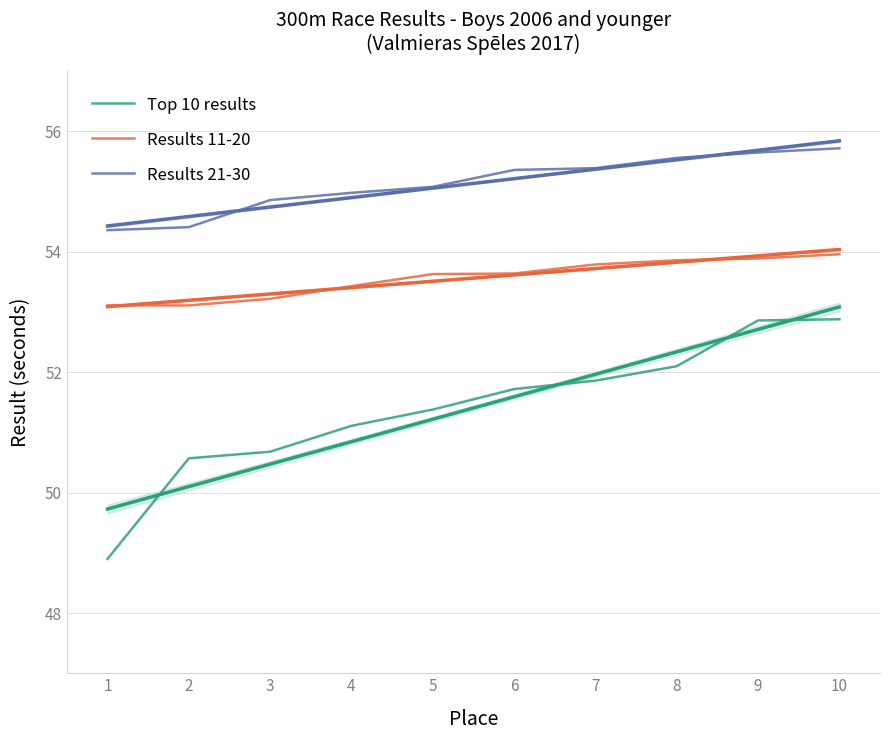

Between 2 and 8, which series saw the biggest shift?

Top 10 results